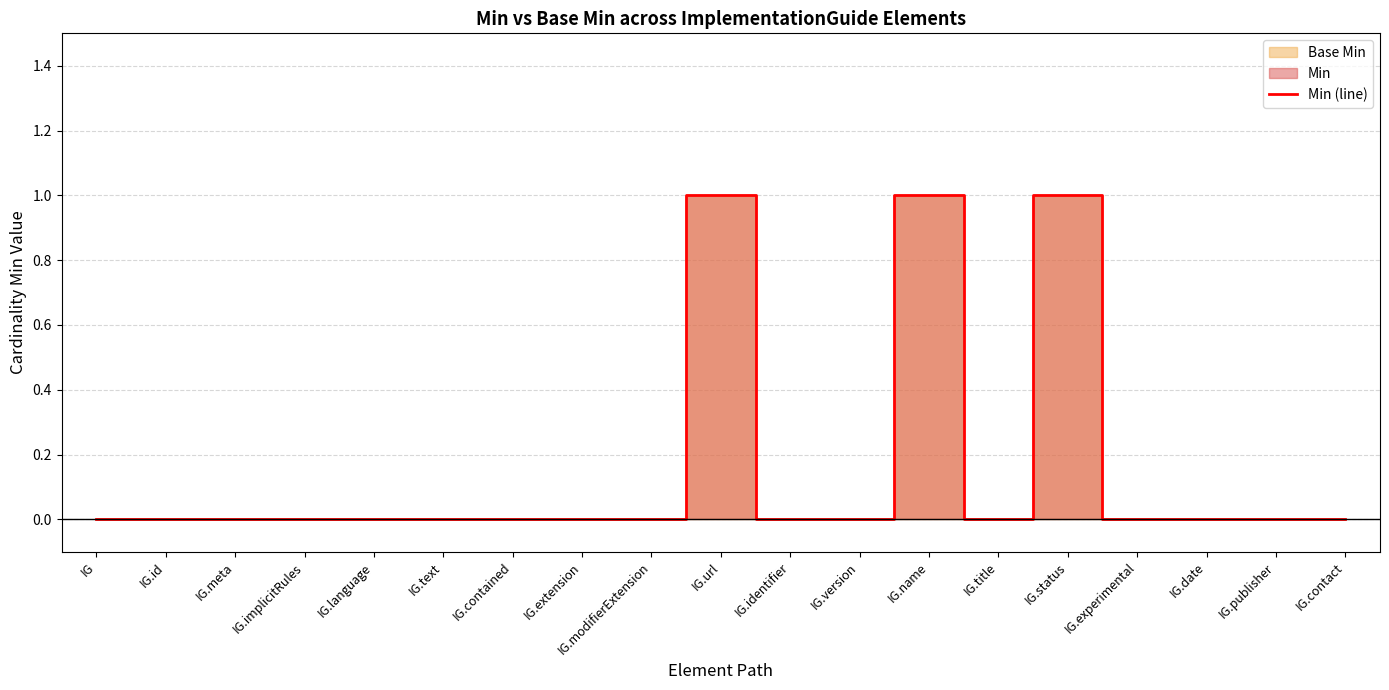

True or false: there are more than 1 points higher than both neighbors.

True